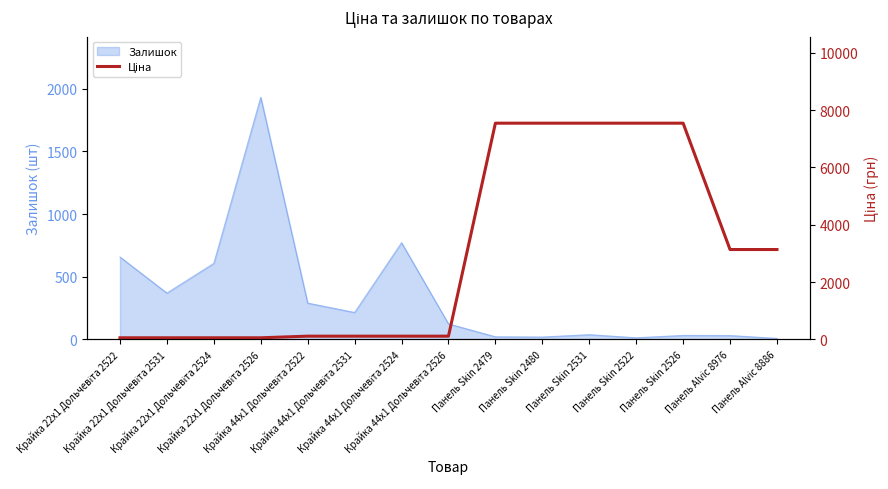

Which category has the lowest value across all series?

Крайка 22x1 Дольчевіта 2522